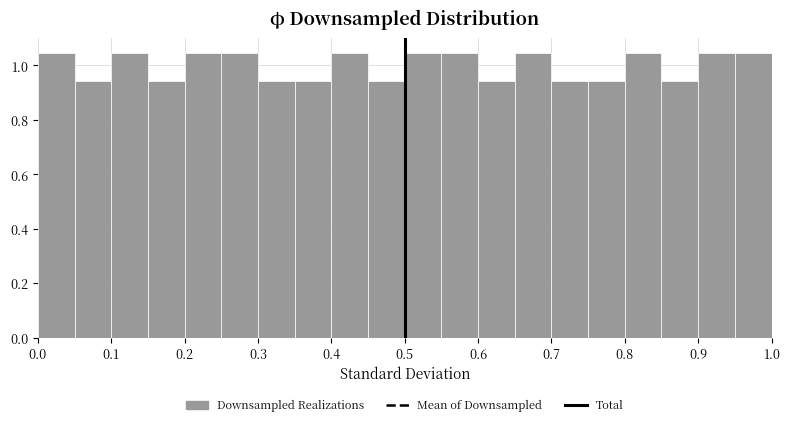

What is the height of the bar covering 0.30 to 0.35 on the x-axis? The values are not printed on the chart, so give them approximately, as read against the axis.

0.94